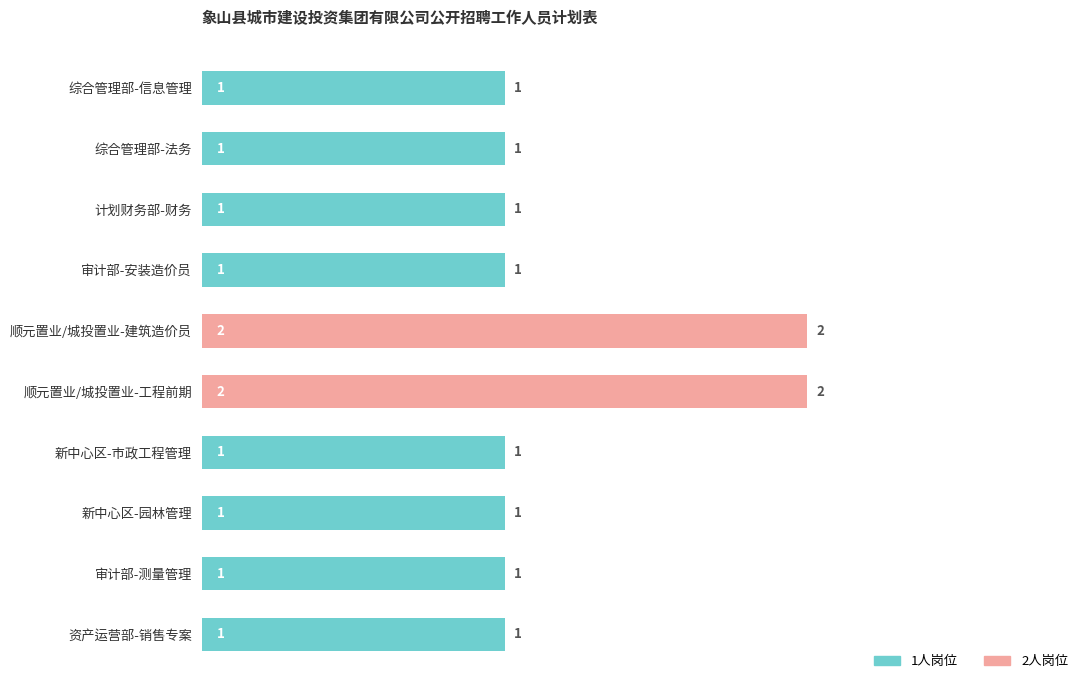

Approximately how many times larger is the value at 资产运营部-销售专案 compared to 新中心区-园林管理?

1.0